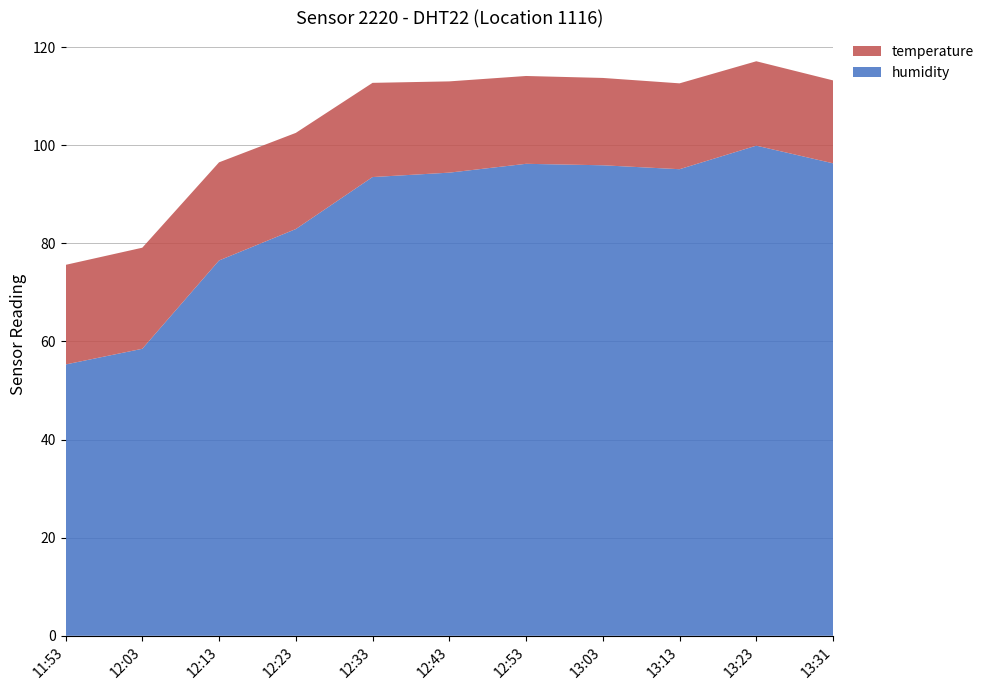

Reading left to right, transcribe all the data shown in this chart.

humidity: 55.3	58.5	76.5	82.9	93.5	94.4	96.2	95.9	95.1	99.9	96.3
temperature: 20.3	20.6	20.0	19.6	19.2	18.6	17.9	17.8	17.5	17.2	16.9